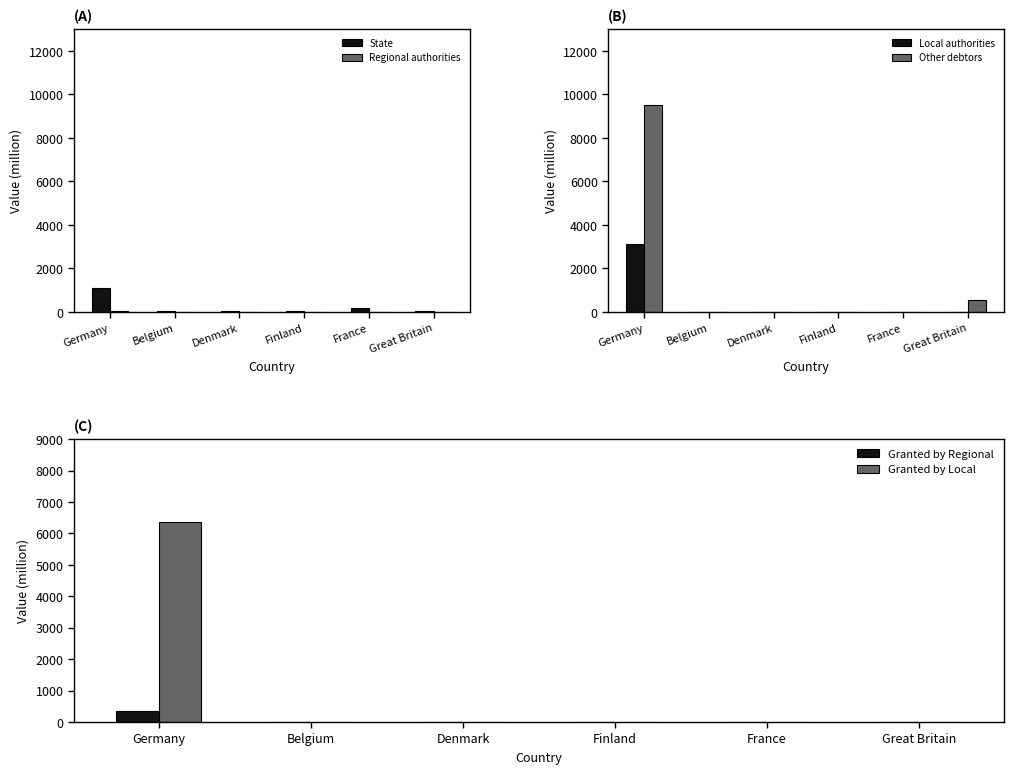

What position from the left is Finland?

4